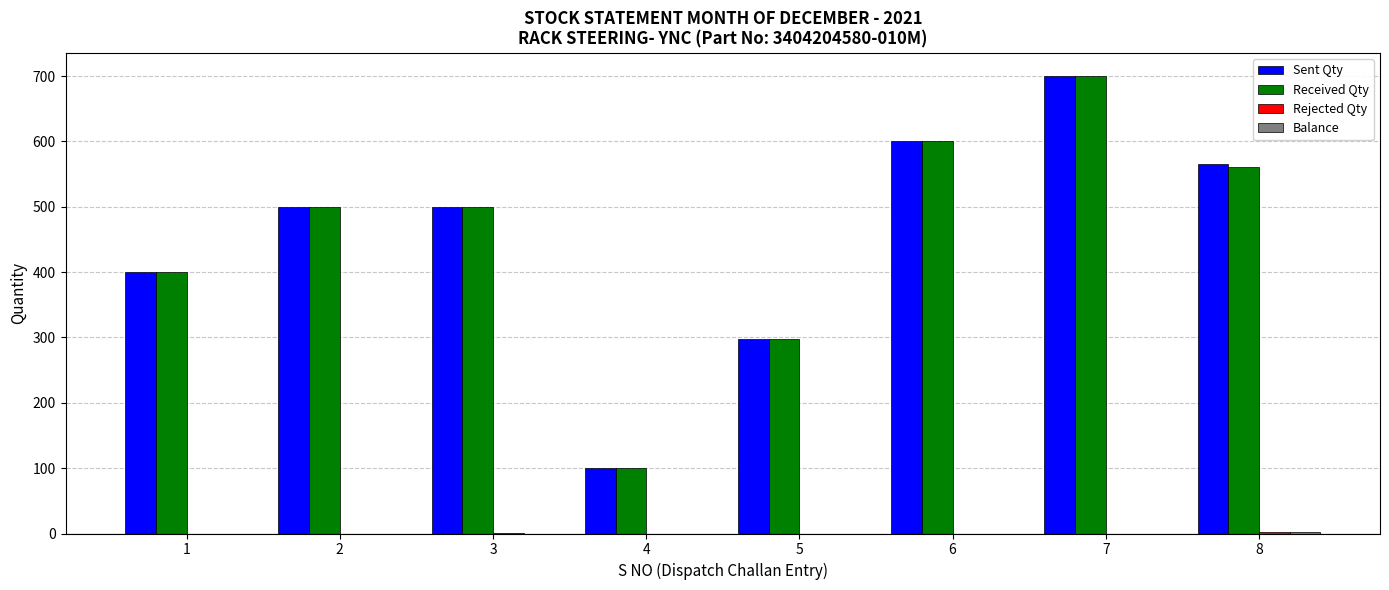

What is the sum of all Sent Qty values?

3664